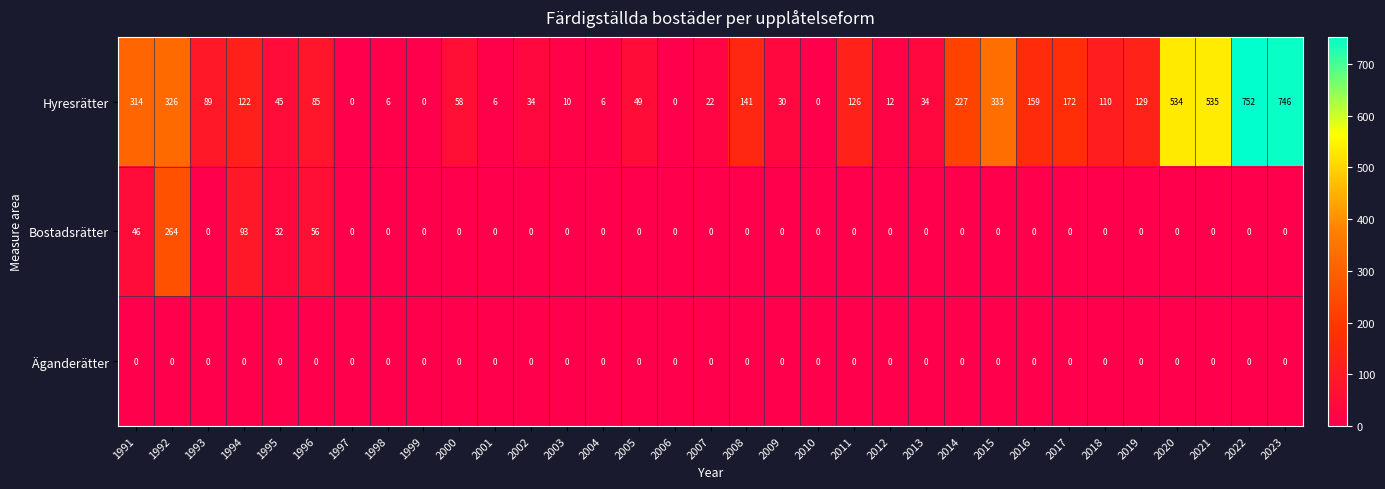

Is it true that Äganderätter equals 0 at 2023?

True